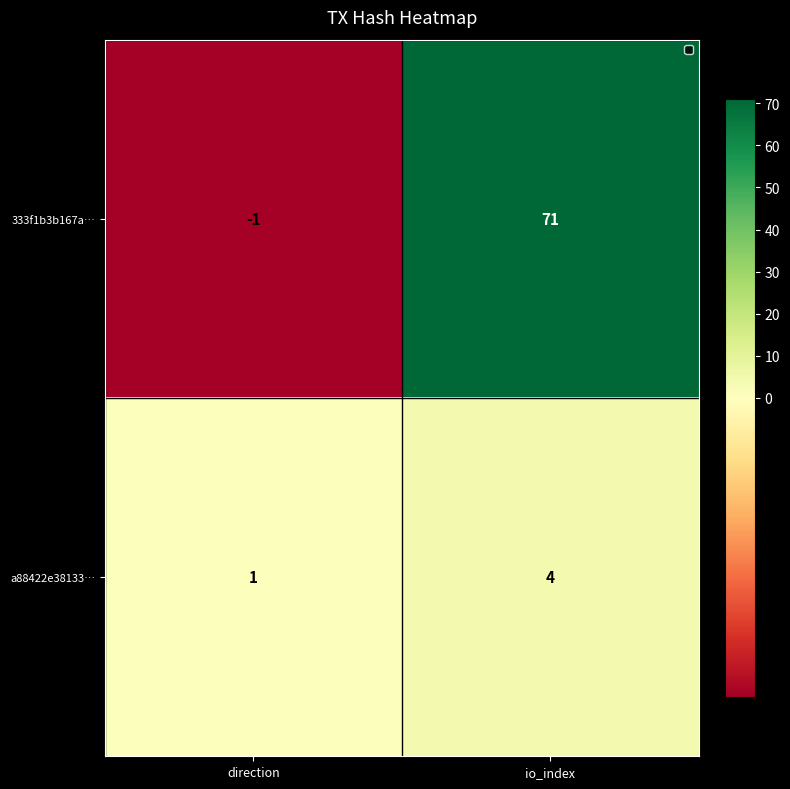

True or false: a88422e38133… has a value of 0 at direction.

False